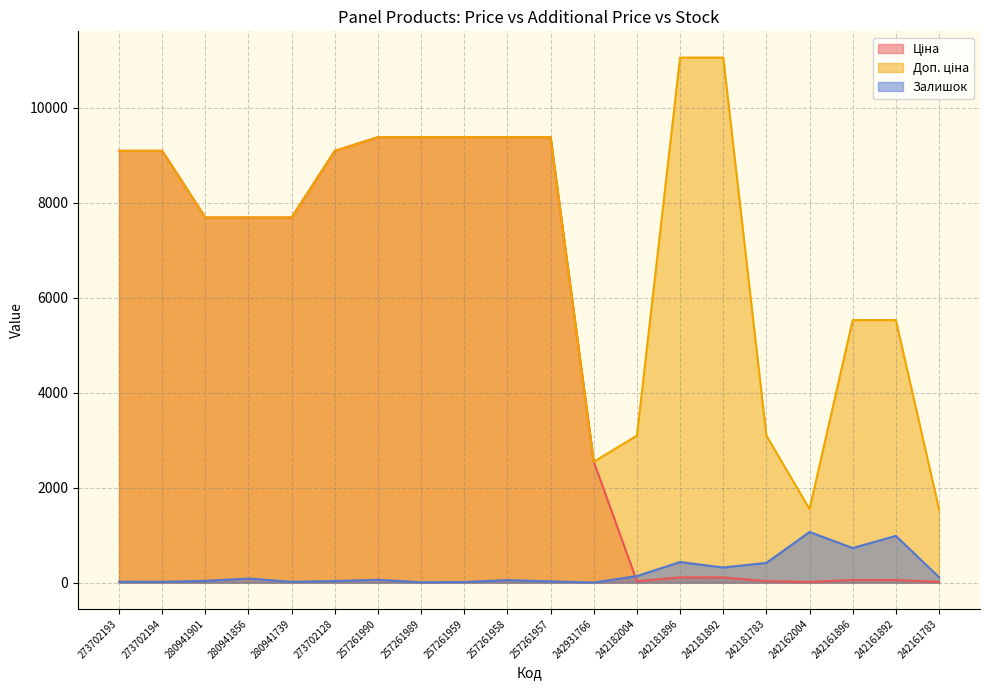

In Доп. ціна, how many points are lower than both neighbors (excluding endpoints)?

2